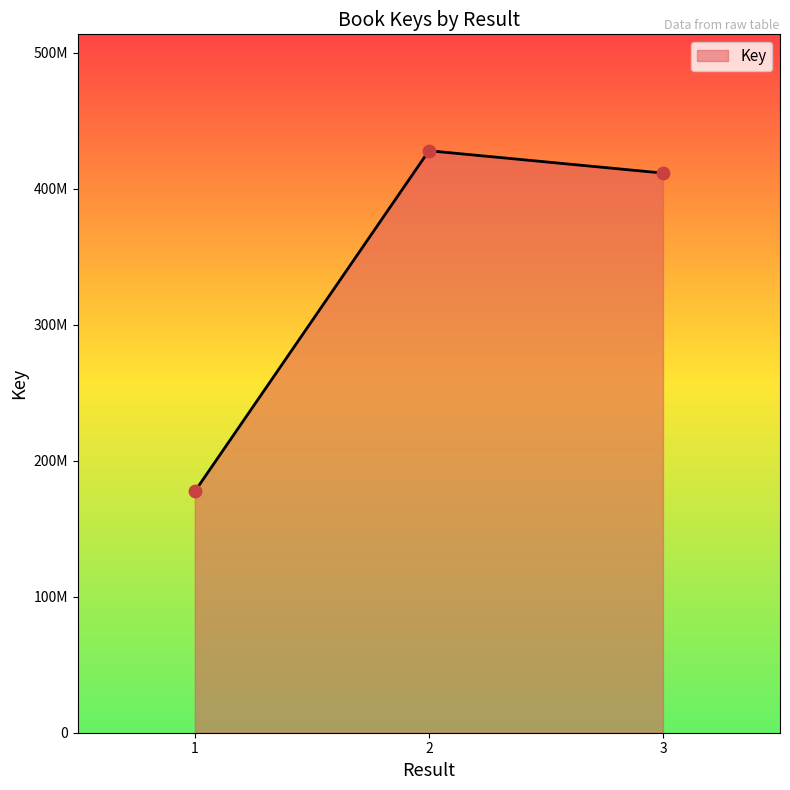

What is the ratio of the value at 1 to the value at 2?

0.4